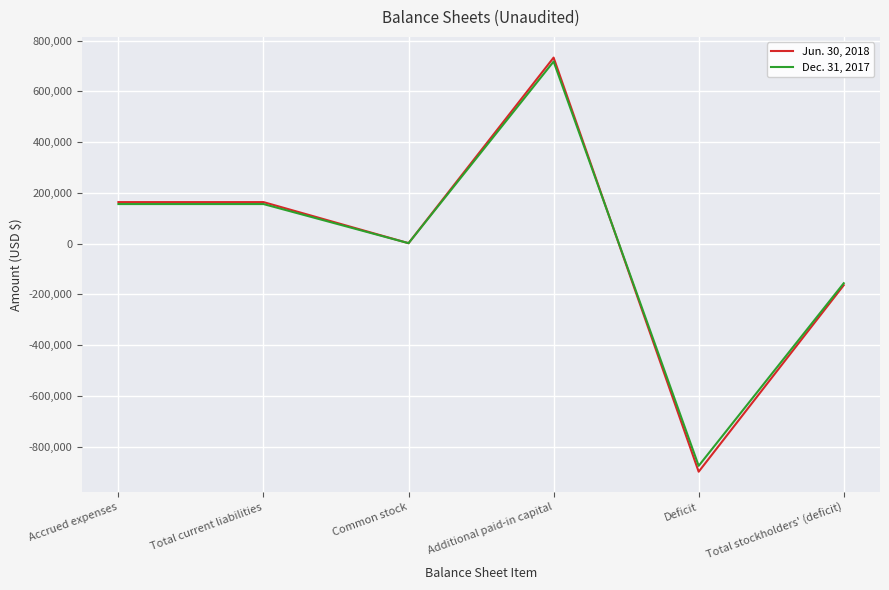

Rank the series by their maximum value, from highest to lowest.

Jun. 30, 2018, Dec. 31, 2017